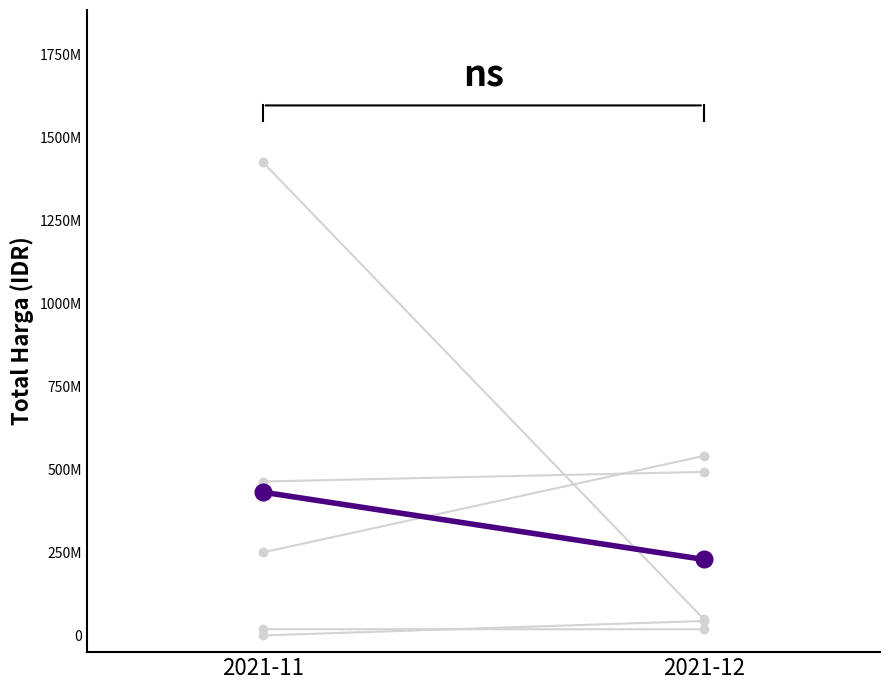

Reading right to left, extract all data points from this chart.

Fasilitas Kesehatan: 2021-12=49730040	2021-11=1425867900
Kendaraan Bermotor: 2021-12=493000000	2021-11=464002100
Obat Tahun 2020: 2021-12=43859200	2021-11=333600
Peralatan Elektronik: 2021-12=541071000	2021-11=250350000
Kain Sasirangan: 2021-12=18900000	2021-11=19175000
Mean: 2021-12=229312048	2021-11=431945720